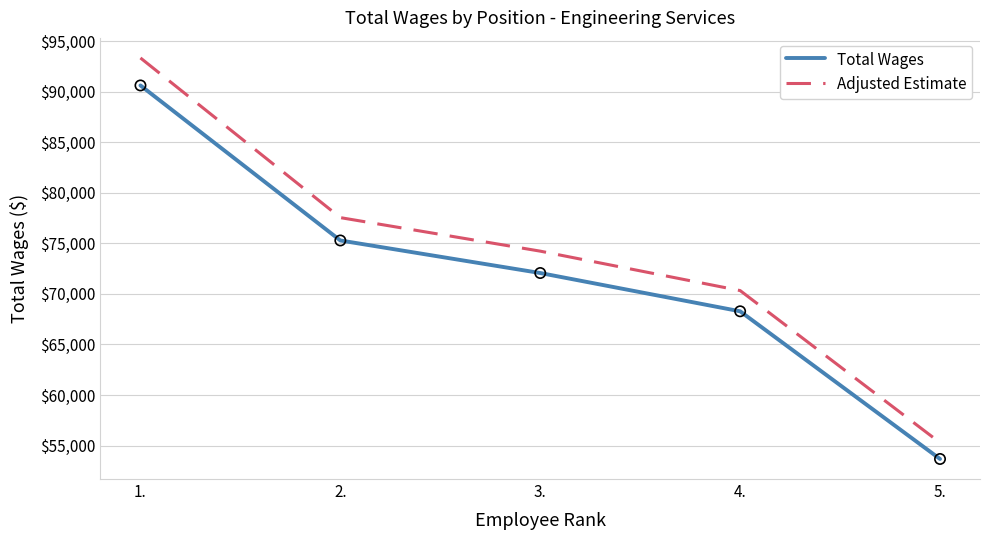

Which series changed the most between 2. and 3.?

Adjusted Estimate